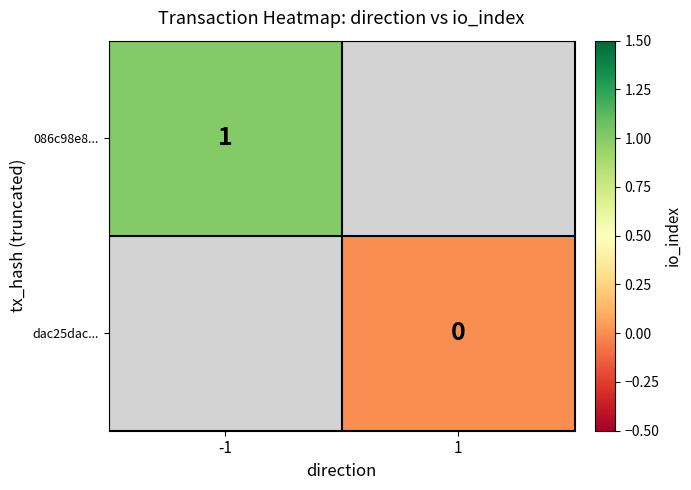

True or false: 086c98e8... has a value of 1 at -1.

True